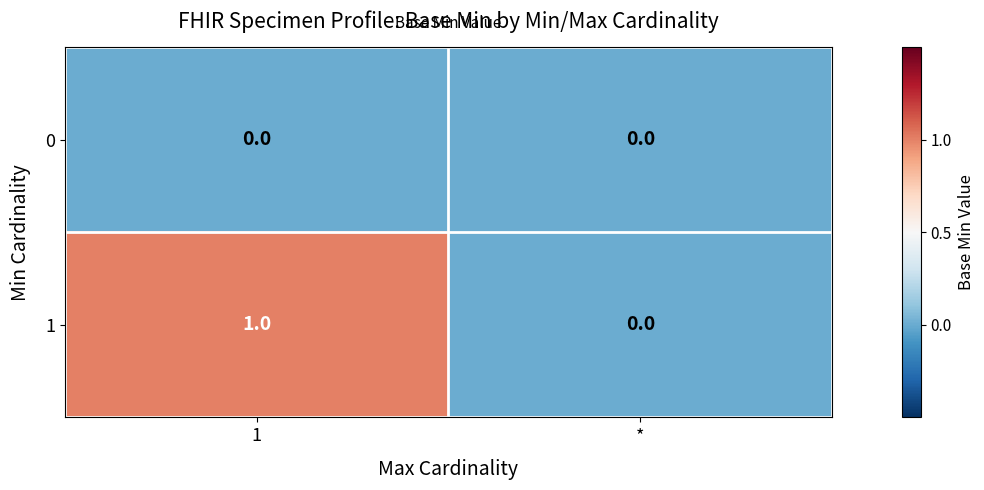

True or false: 1 has a value of 1 at 1.

True